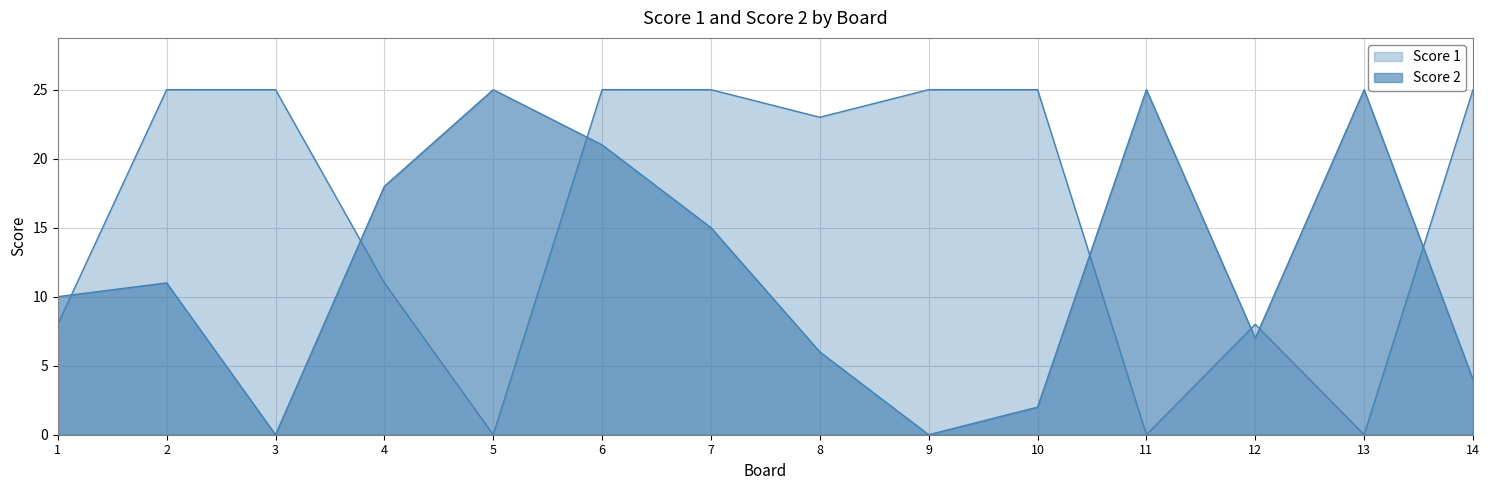

At which label is Score 1 closest to 12?

4